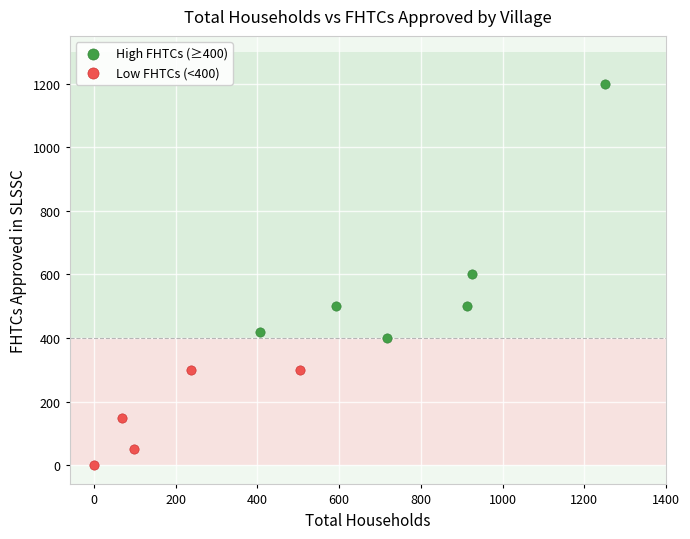

What are all the series names shown in the legend?

High FHTCs (≥400), Low FHTCs (<400)